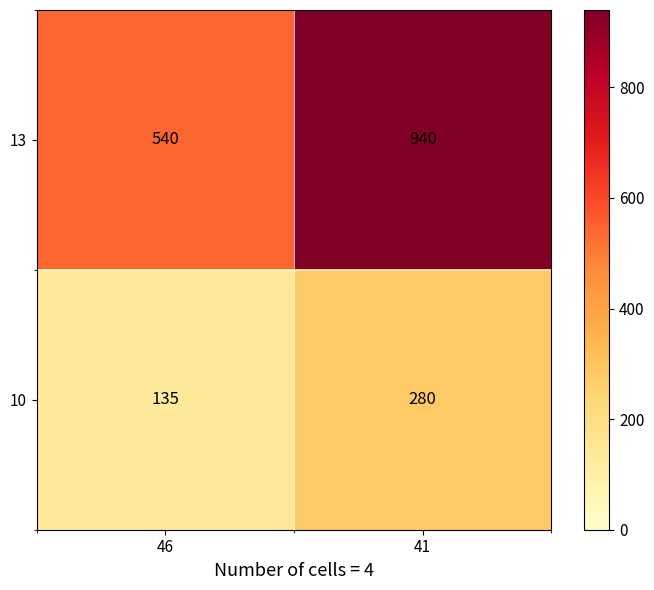

The 10 series shows 78 at 46. True or false?

False